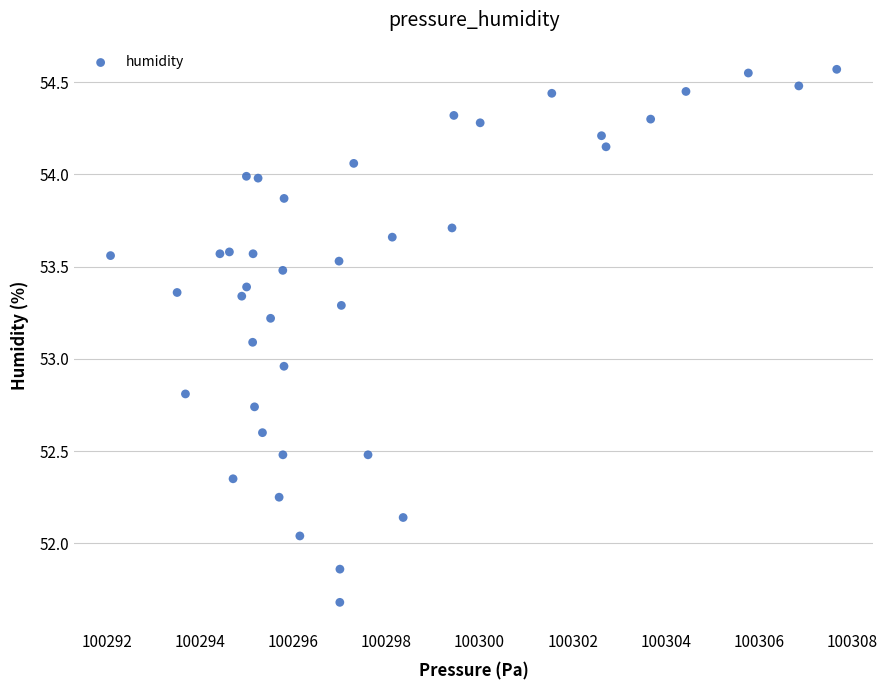

What is the range of Y values (max minus min)?

2.9